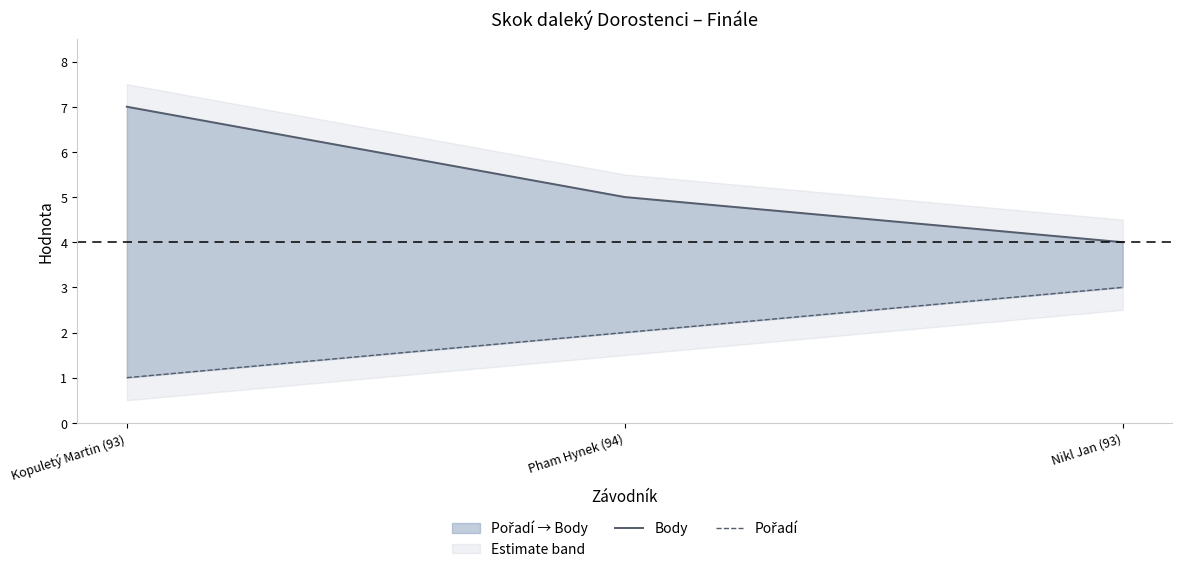

List the labels in order of Pořadí value, smallest first.

Kopuletý Martin (93), Pham Hynek (94), Nikl Jan (93)